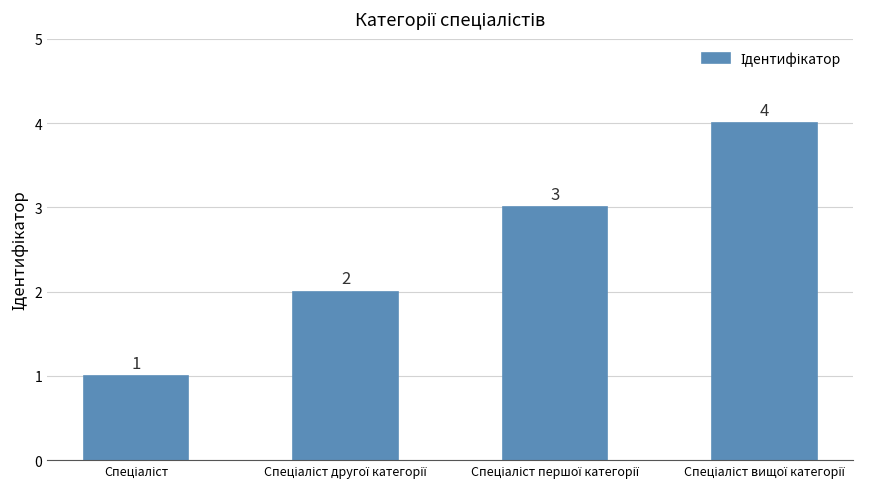

How many distinct data groups are displayed?

1